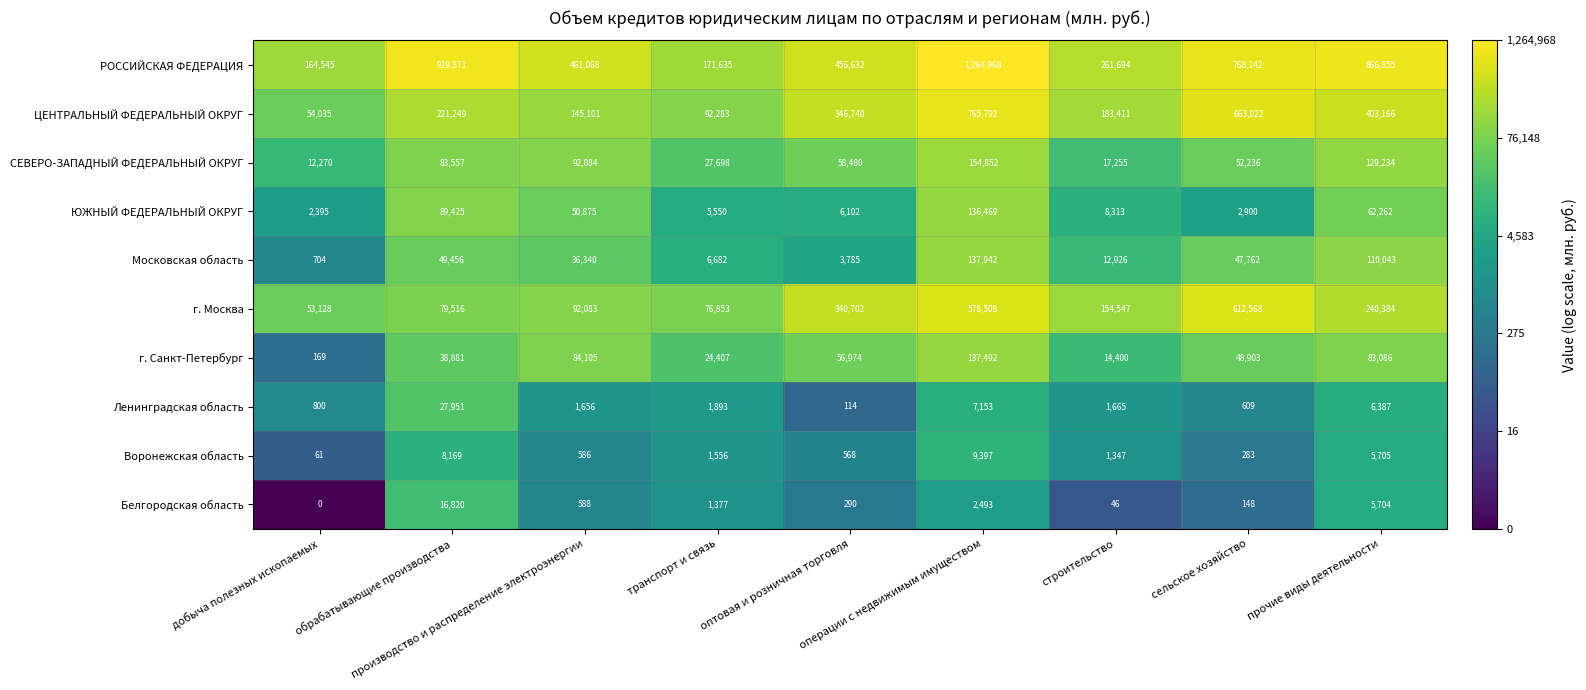

What is the difference between the maximum and minimum values in the г. Москва series?

559440